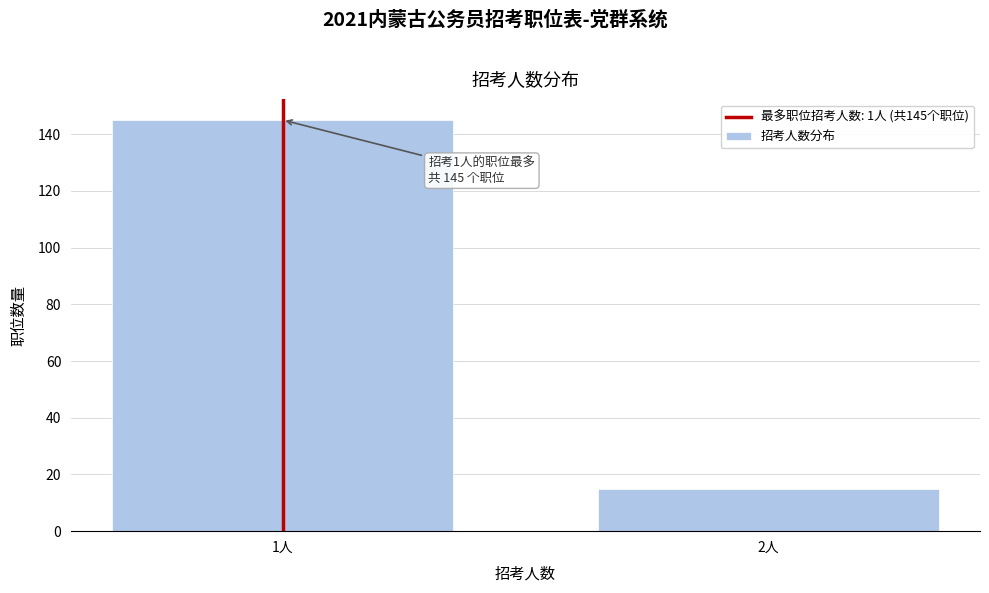

Reading left to right, list all the values displayed in this chart.

1人=145	2人=15